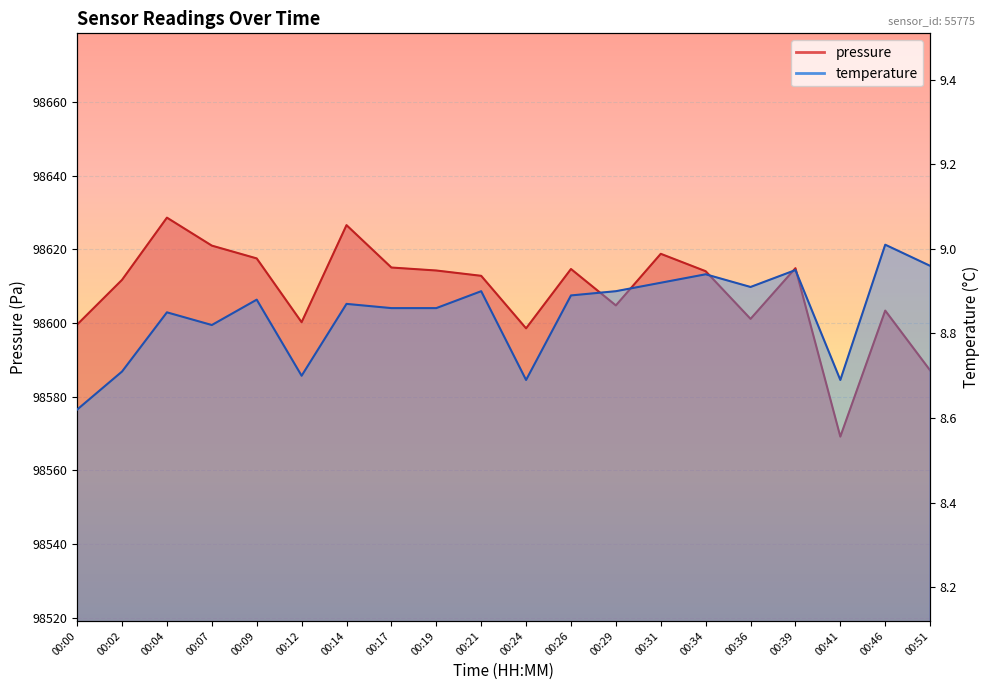

How many data points in pressure are above 98614?

10